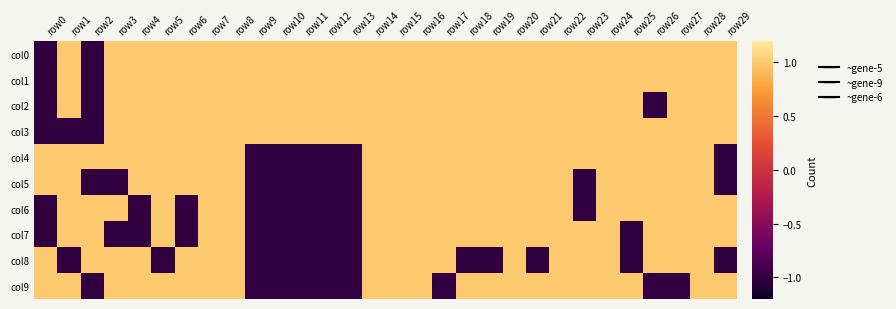

Reading left to right, list all the values displayed in this chart.

col0: row0=-1	row1=1	row2=-1	row3=1	row4=1	row5=1	row6=1	row7=1	row8=1	row9=1	row10=1	row11=1	row12=1	row13=1	row14=1	row15=1	row16=1	row17=1	row18=1	row19=1	row20=1	row21=1	row22=1	row23=1	row24=1	row25=1	row26=1	row27=1	row28=1	row29=1
col1: row0=-1	row1=1	row2=-1	row3=1	row4=1	row5=1	row6=1	row7=1	row8=1	row9=1	row10=1	row11=1	row12=1	row13=1	row14=1	row15=1	row16=1	row17=1	row18=1	row19=1	row20=1	row21=1	row22=1	row23=1	row24=1	row25=1	row26=1	row27=1	row28=1	row29=1
col2: row0=-1	row1=1	row2=-1	row3=1	row4=1	row5=1	row6=1	row7=1	row8=1	row9=1	row10=1	row11=1	row12=1	row13=1	row14=1	row15=1	row16=1	row17=1	row18=1	row19=1	row20=1	row21=1	row22=1	row23=1	row24=1	row25=1	row26=-1	row27=1	row28=1	row29=1
col3: row0=-1	row1=-1	row2=-1	row3=1	row4=1	row5=1	row6=1	row7=1	row8=1	row9=1	row10=1	row11=1	row12=1	row13=1	row14=1	row15=1	row16=1	row17=1	row18=1	row19=1	row20=1	row21=1	row22=1	row23=1	row24=1	row25=1	row26=1	row27=1	row28=1	row29=1
col4: row0=1	row1=1	row2=1	row3=1	row4=1	row5=1	row6=1	row7=1	row8=1	row9=-1	row10=-1	row11=-1	row12=-1	row13=-1	row14=1	row15=1	row16=1	row17=1	row18=1	row19=1	row20=1	row21=1	row22=1	row23=1	row24=1	row25=1	row26=1	row27=1	row28=1	row29=-1
col5: row0=1	row1=1	row2=-1	row3=-1	row4=1	row5=1	row6=1	row7=1	row8=1	row9=-1	row10=-1	row11=-1	row12=-1	row13=-1	row14=1	row15=1	row16=1	row17=1	row18=1	row19=1	row20=1	row21=1	row22=1	row23=-1	row24=1	row25=1	row26=1	row27=1	row28=1	row29=-1
col6: row0=-1	row1=1	row2=1	row3=1	row4=-1	row5=1	row6=-1	row7=1	row8=1	row9=-1	row10=-1	row11=-1	row12=-1	row13=-1	row14=1	row15=1	row16=1	row17=1	row18=1	row19=1	row20=1	row21=1	row22=1	row23=-1	row24=1	row25=1	row26=1	row27=1	row28=1	row29=1
col7: row0=-1	row1=1	row2=1	row3=-1	row4=-1	row5=1	row6=-1	row7=1	row8=1	row9=-1	row10=-1	row11=-1	row12=-1	row13=-1	row14=1	row15=1	row16=1	row17=1	row18=1	row19=1	row20=1	row21=1	row22=1	row23=1	row24=1	row25=-1	row26=1	row27=1	row28=1	row29=1
col8: row0=1	row1=-1	row2=1	row3=1	row4=1	row5=-1	row6=1	row7=1	row8=1	row9=-1	row10=-1	row11=-1	row12=-1	row13=-1	row14=1	row15=1	row16=1	row17=1	row18=-1	row19=-1	row20=1	row21=-1	row22=1	row23=1	row24=1	row25=-1	row26=1	row27=1	row28=1	row29=-1
col9: row0=1	row1=1	row2=-1	row3=1	row4=1	row5=1	row6=1	row7=1	row8=1	row9=-1	row10=-1	row11=-1	row12=-1	row13=-1	row14=1	row15=1	row16=1	row17=-1	row18=1	row19=1	row20=1	row21=1	row22=1	row23=1	row24=1	row25=1	row26=-1	row27=-1	row28=1	row29=1